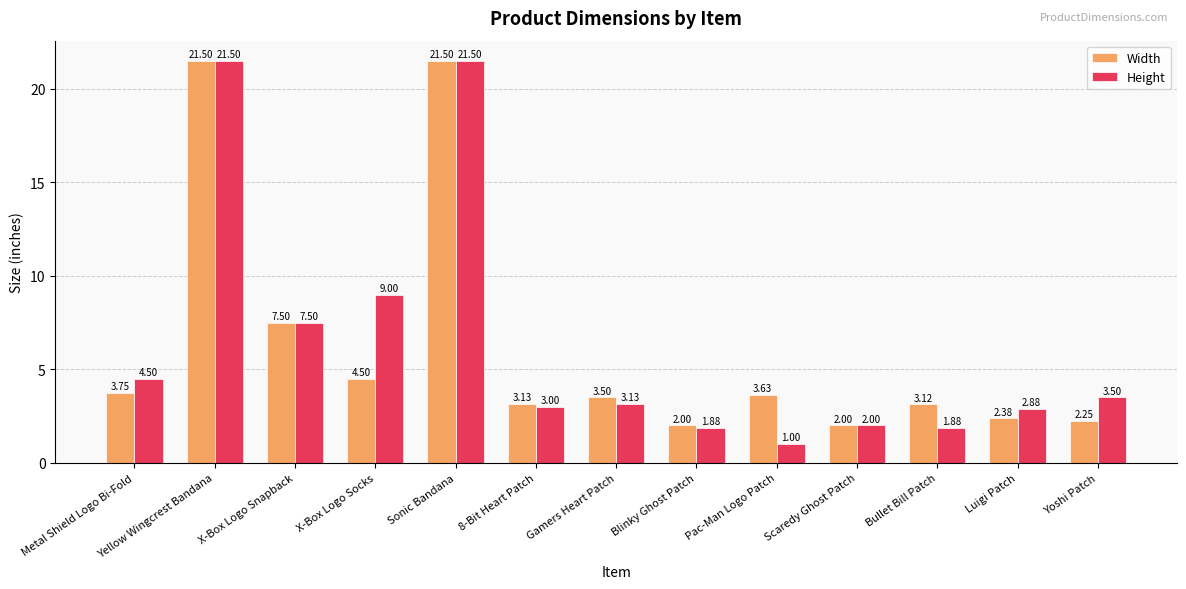

List the series in order of their overall mean, lowest first.

Width, Height